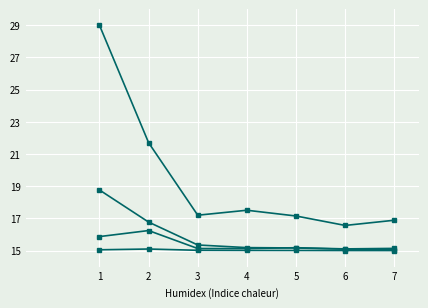

Is it true that Total Cites (3years) equals 4.0 at 4?

False